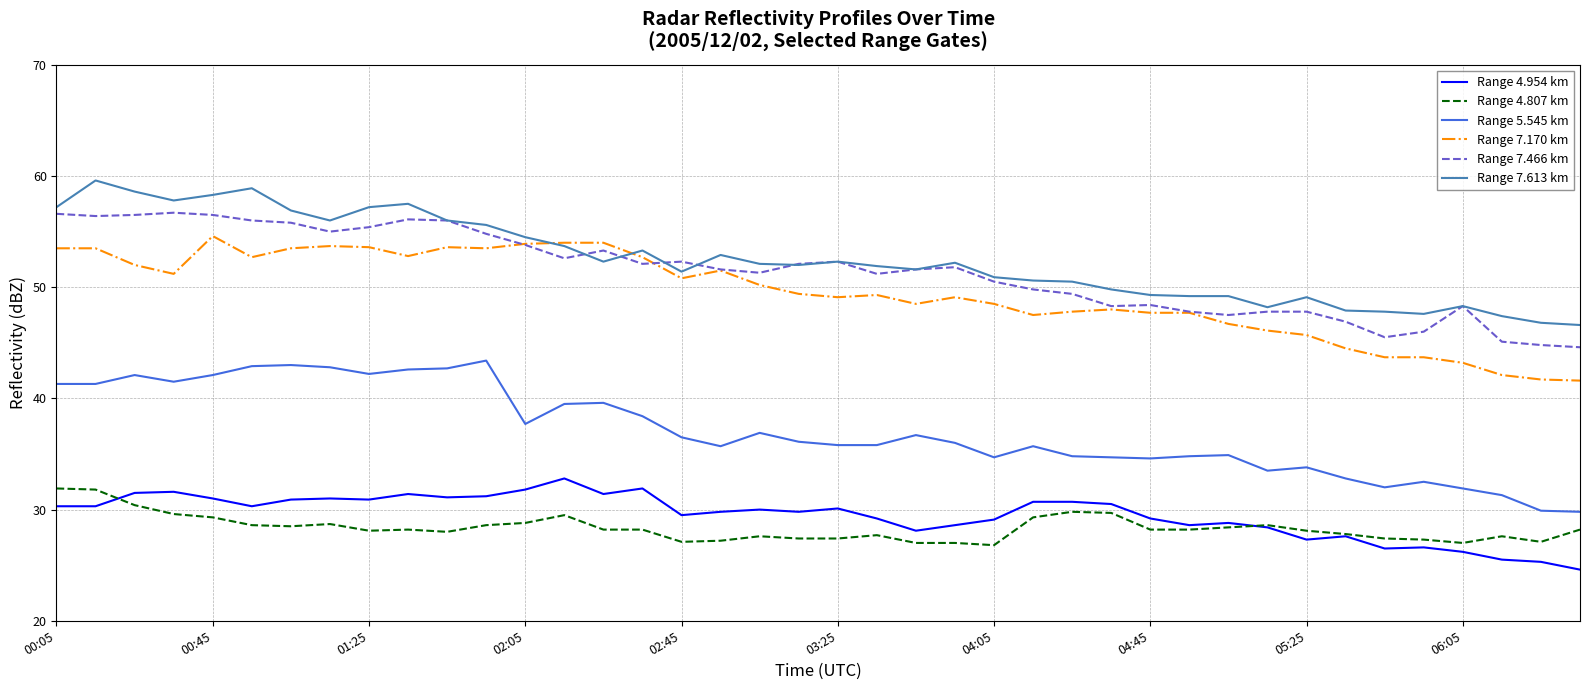

What is the minimum value for Range 7.170 km?

41.6